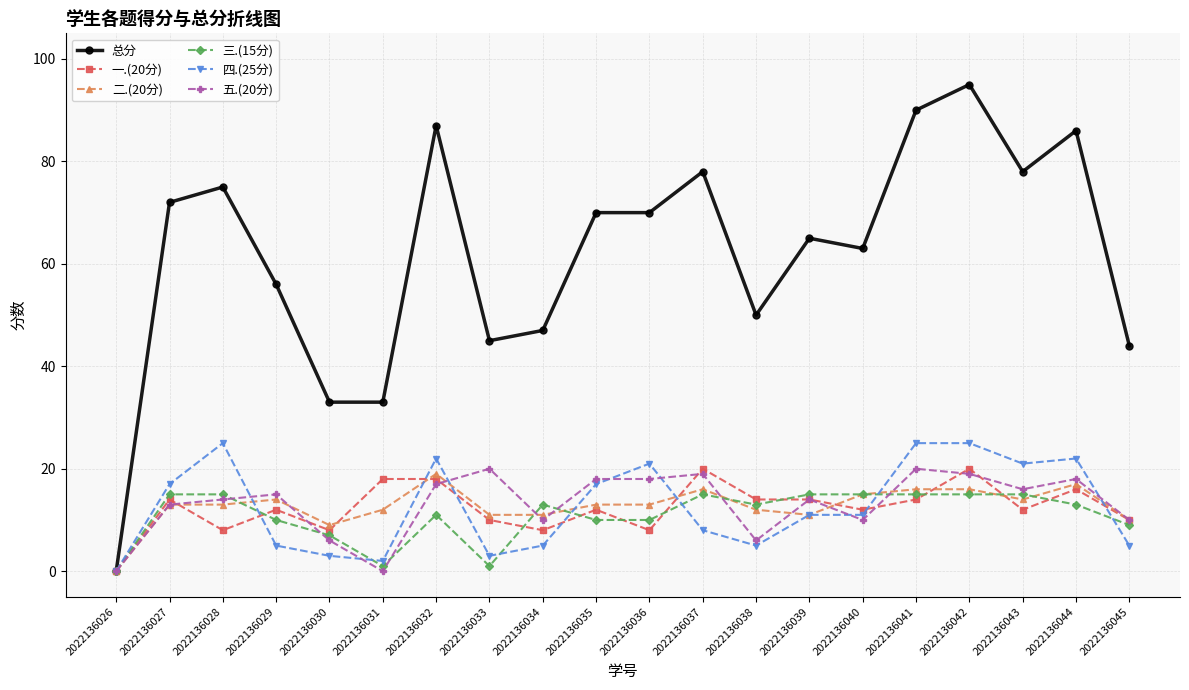

Is it true that 一.(20分) equals 20 at 2022136042?

True